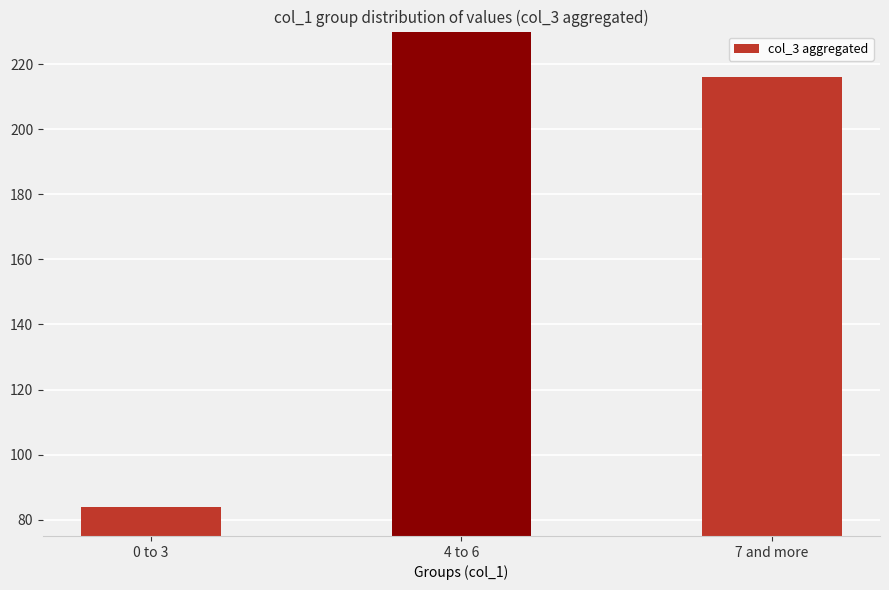

Reading left to right, transcribe all the data shown in this chart.

0 to 3=84	4 to 6=700	7 and more=216